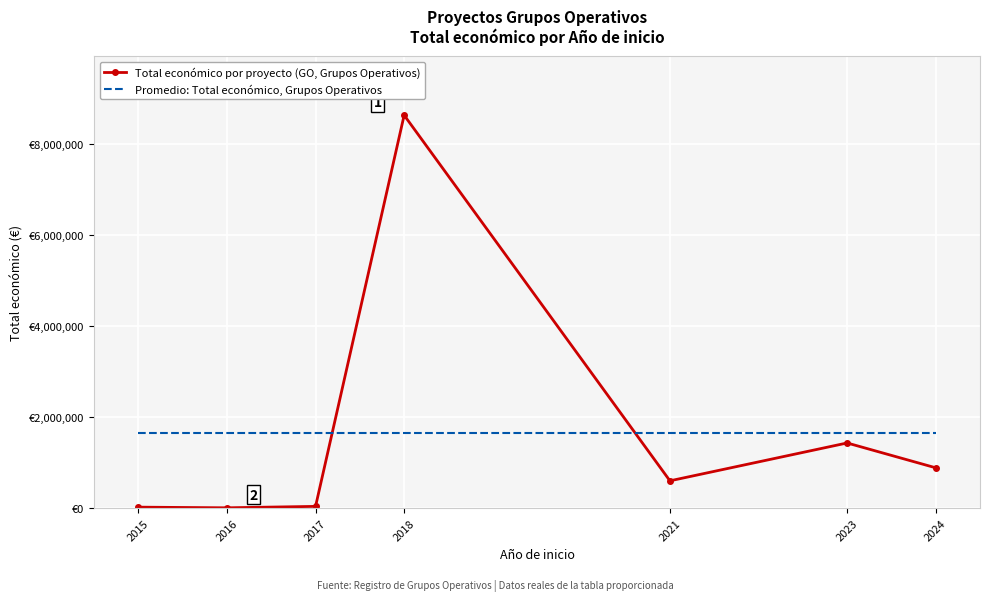

What are all the series names shown in the legend?

Total económico por proyecto (GO, Grupos Operativos), Promedio: Total económico, Grupos Operativos